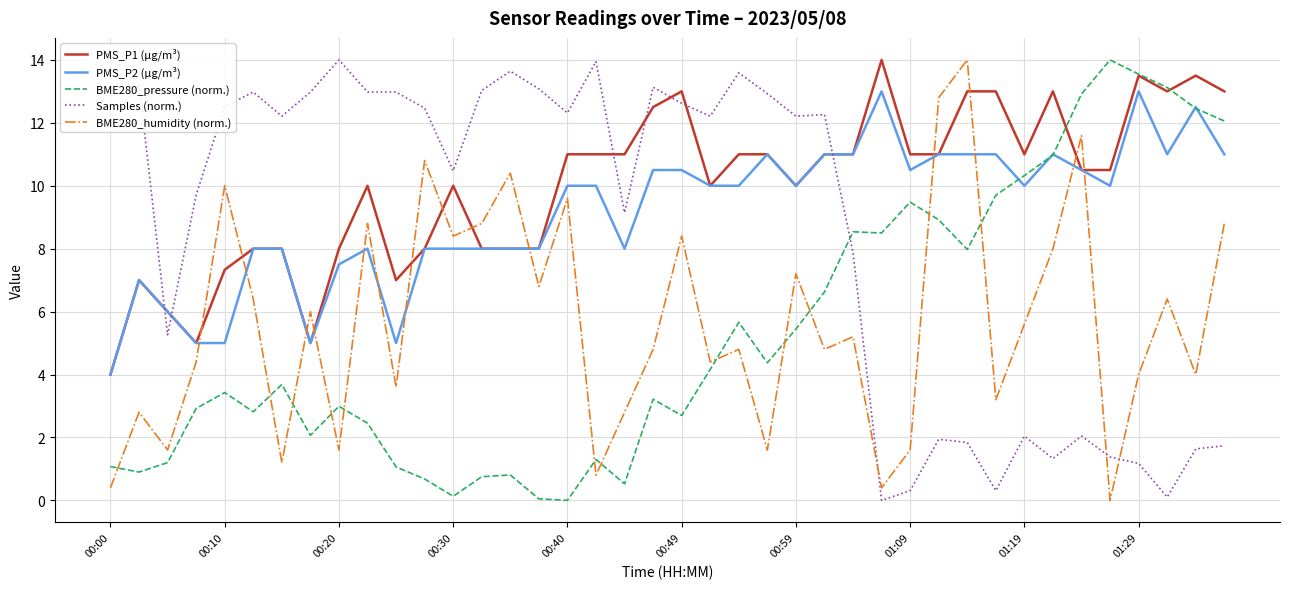

At how many categories does at least one series exceed 0?

40